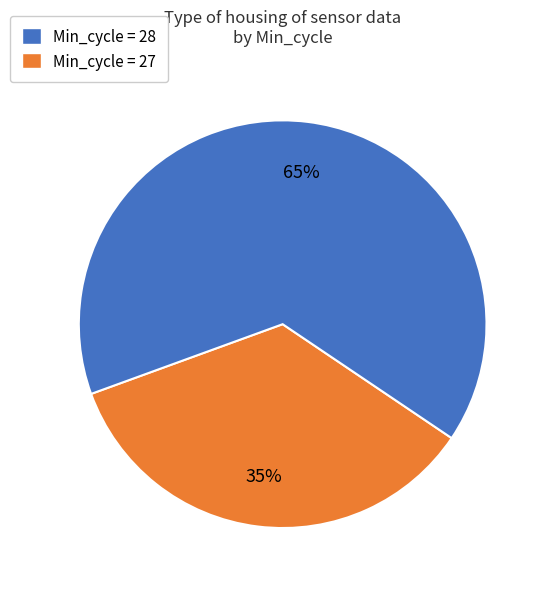

To the nearest percent, what is the average slice percentage?

50%